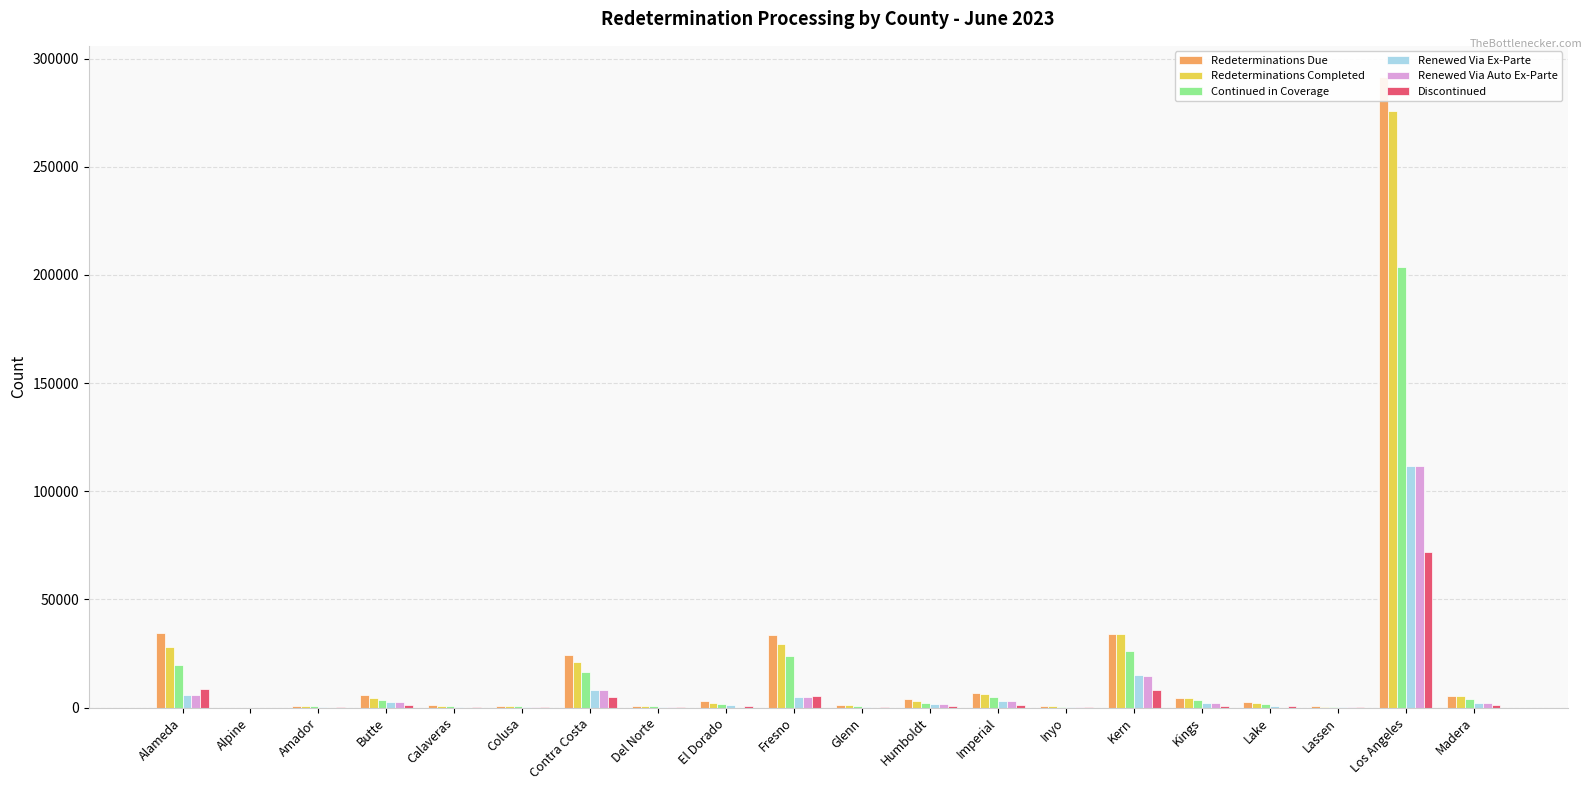

At how many categories does at least one series exceed 215364?

1